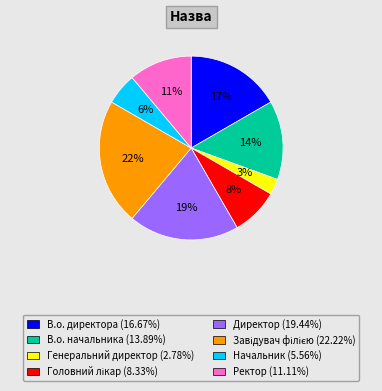

Is there any slice that represents more than half of the pie?

No